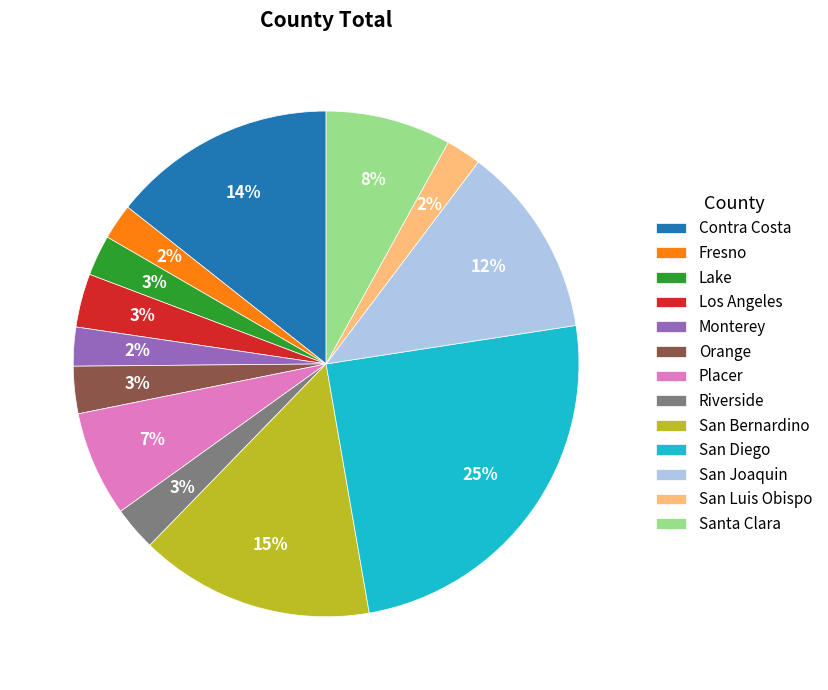

Does Placer represent more than half of the total?

No